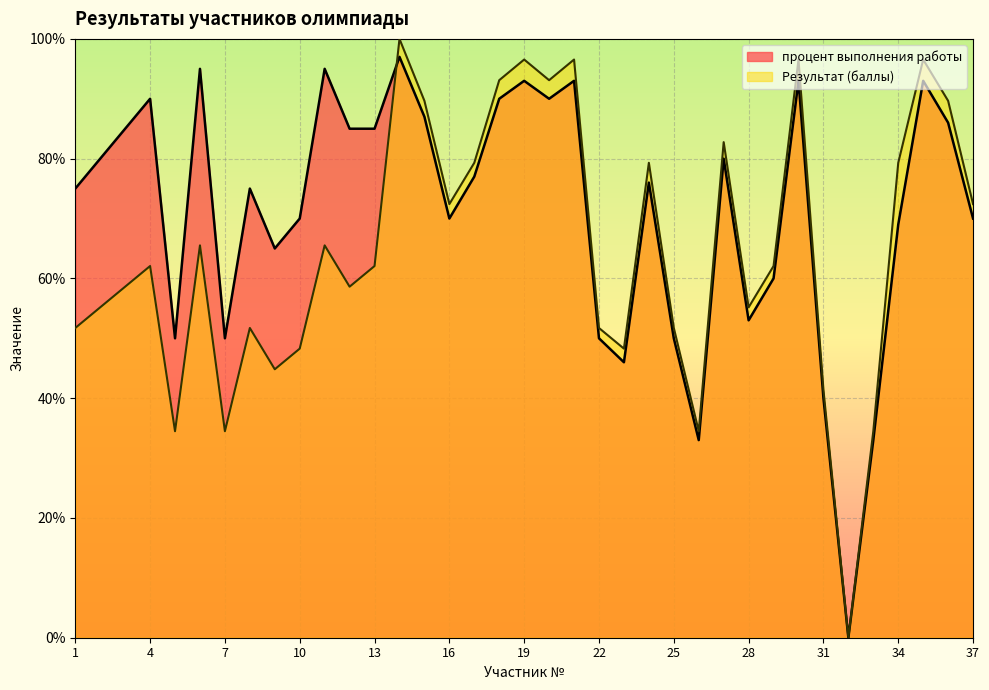

Which series has the largest total across all categories?

процент выполнения работы